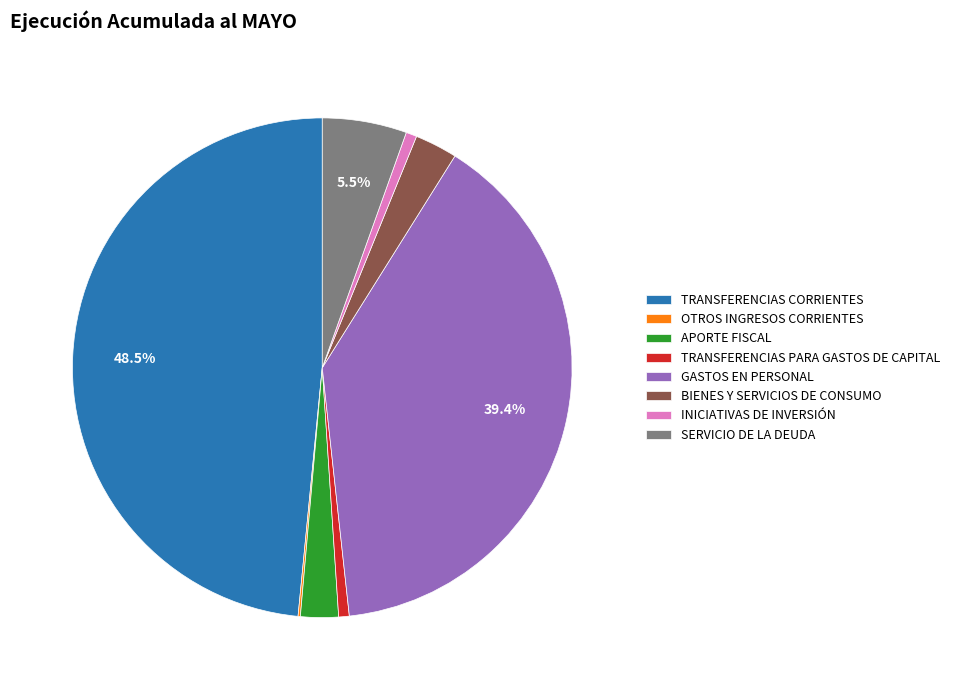

Between INICIATIVAS DE INVERSIÓN and SERVICIO DE LA DEUDA, which is larger?

SERVICIO DE LA DEUDA